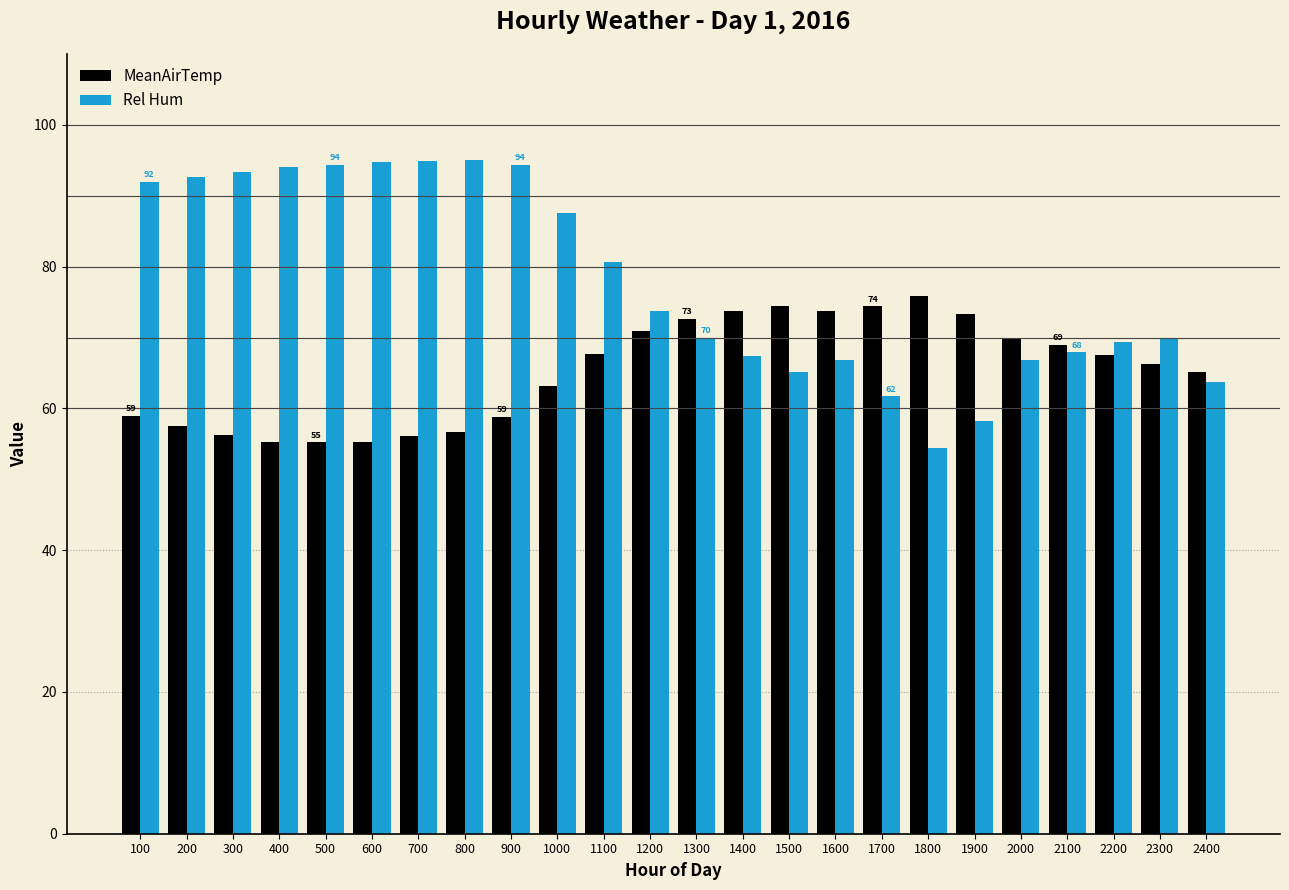

The MeanAirTemp series shows 59.0 at 100. True or false?

True